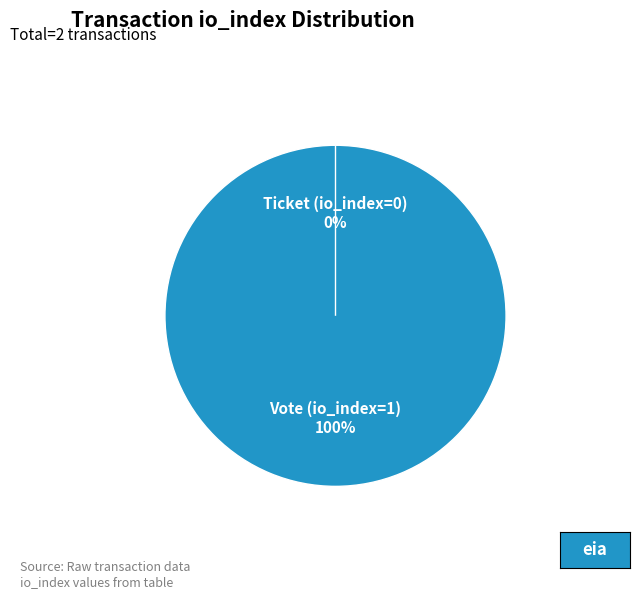

What portion of the pie excludes Ticket (io_index=0)?

100.0%